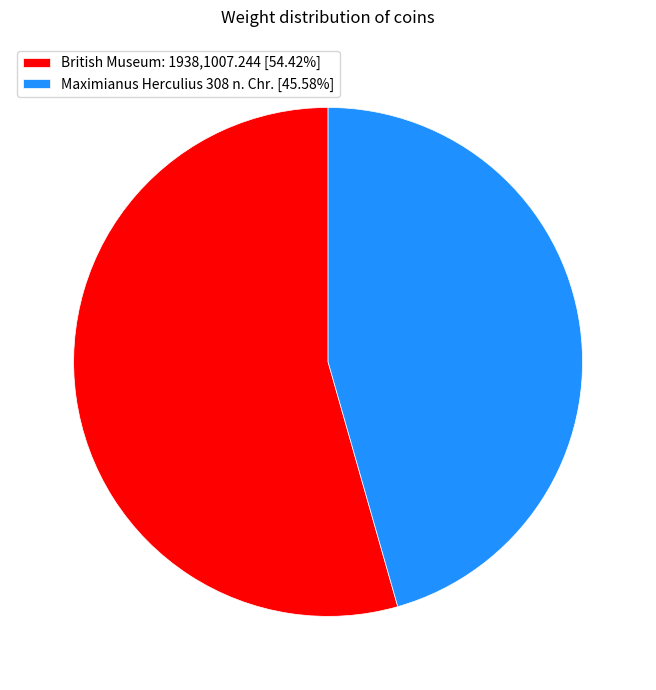

How many slices are in this pie chart?

2